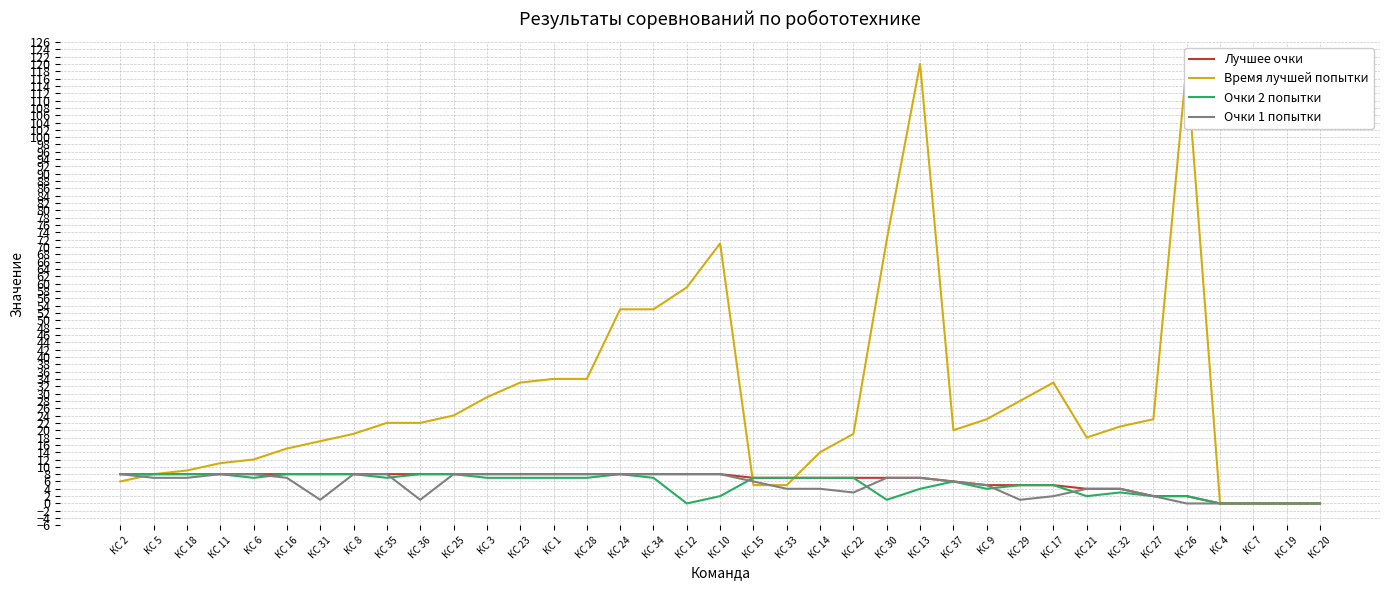

Which series changed the most between КС 1 and КС 34?

Время лучшей попытки